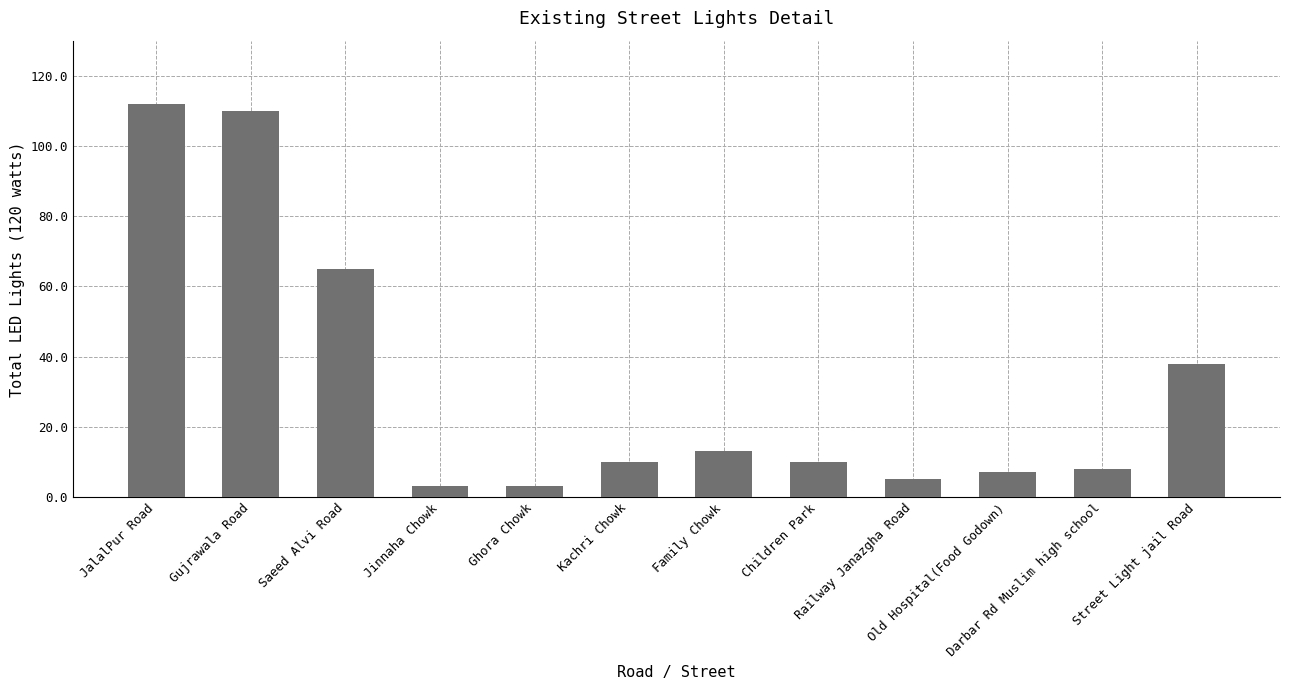

What is the average value?

32